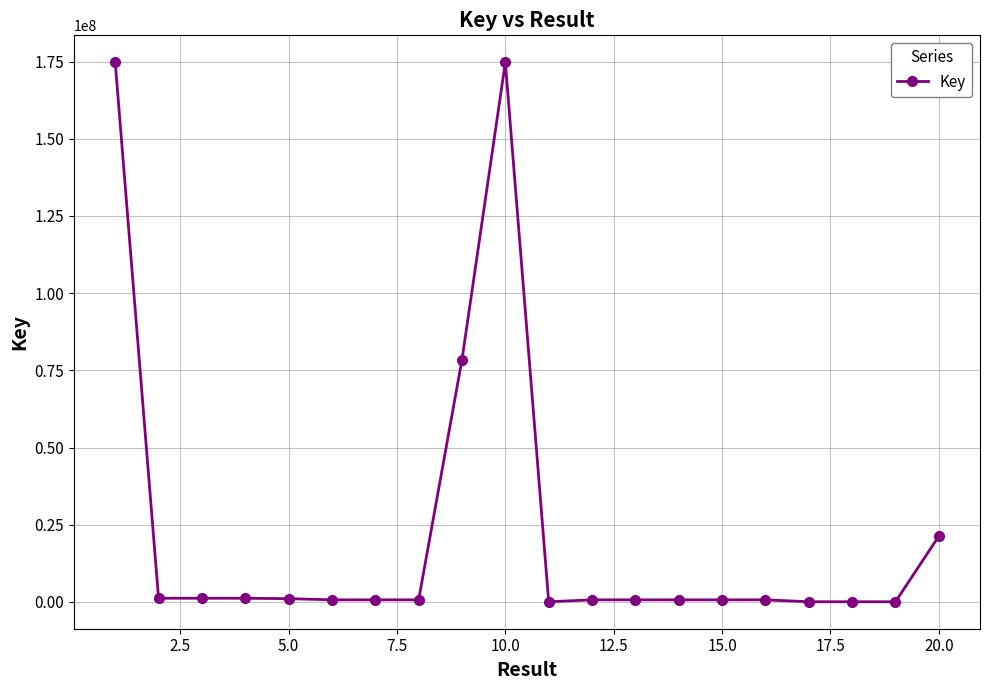

True or false: the data has more than 1 interior local peaks.

True